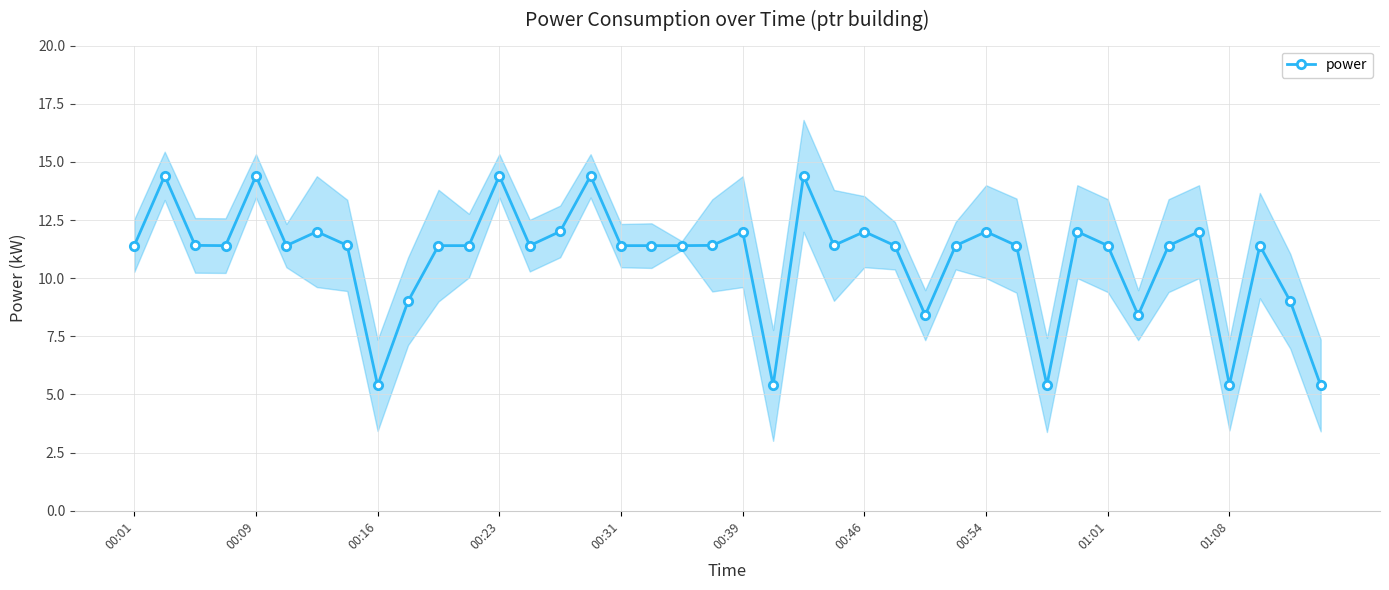

At which label does the data first exceed 11?

00:01